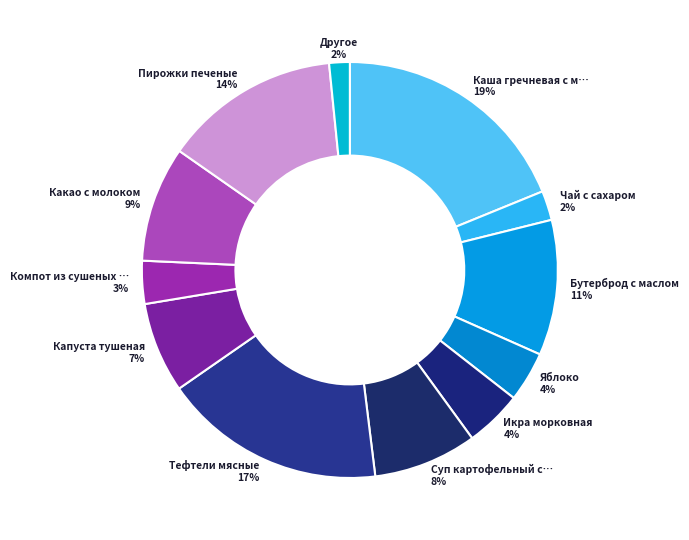

How many segments does this pie chart have?

12